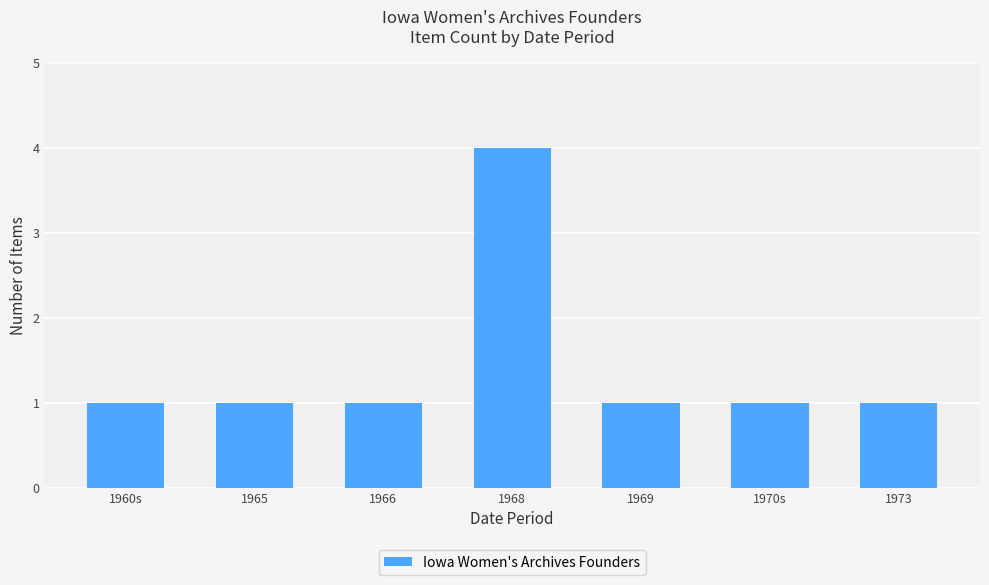

At which category does the chart reach its peak across all series?

1968